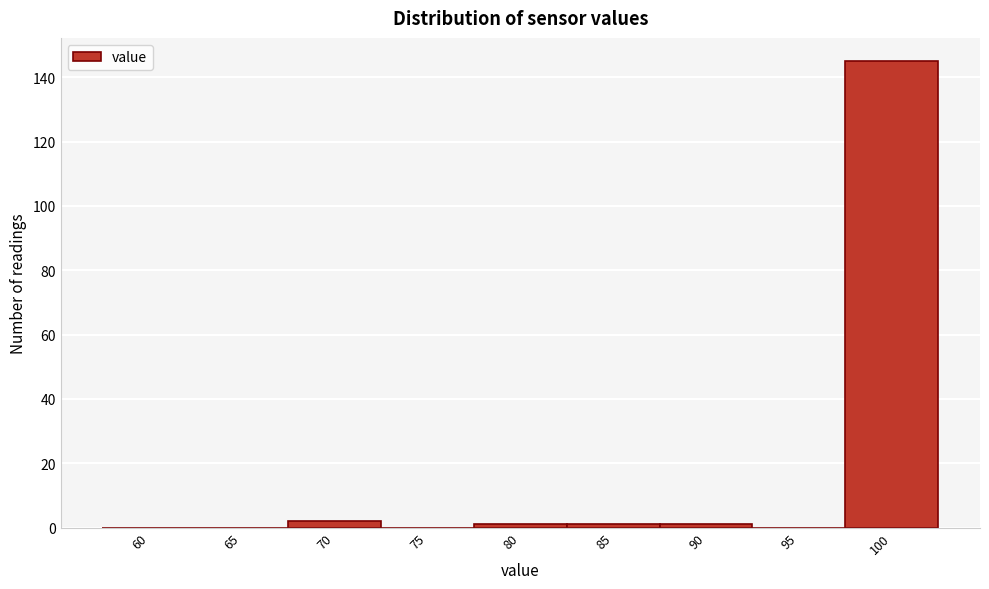

Reading right to left, extract all data points from this chart.

100=145	95=0	90=1	85=1	80=1	75=0	70=2	65=0	60=0